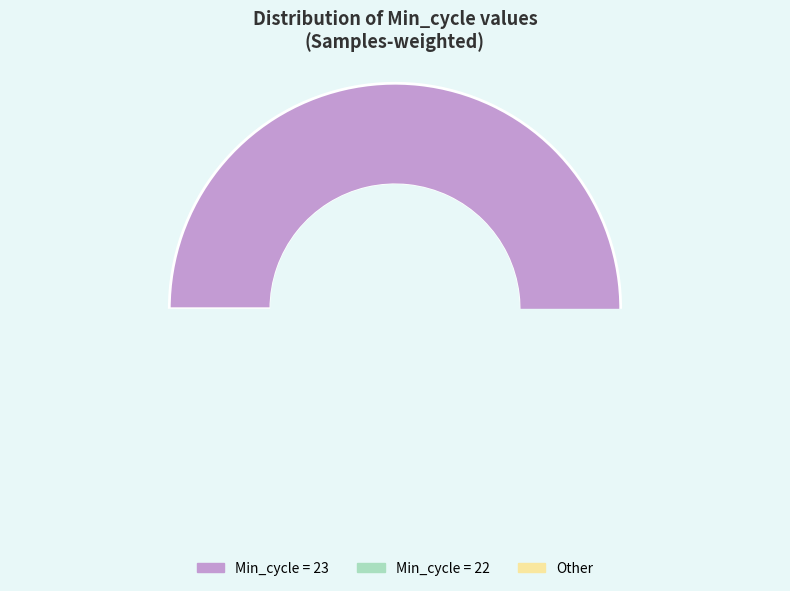

Between 23 and 23, which is larger?

23